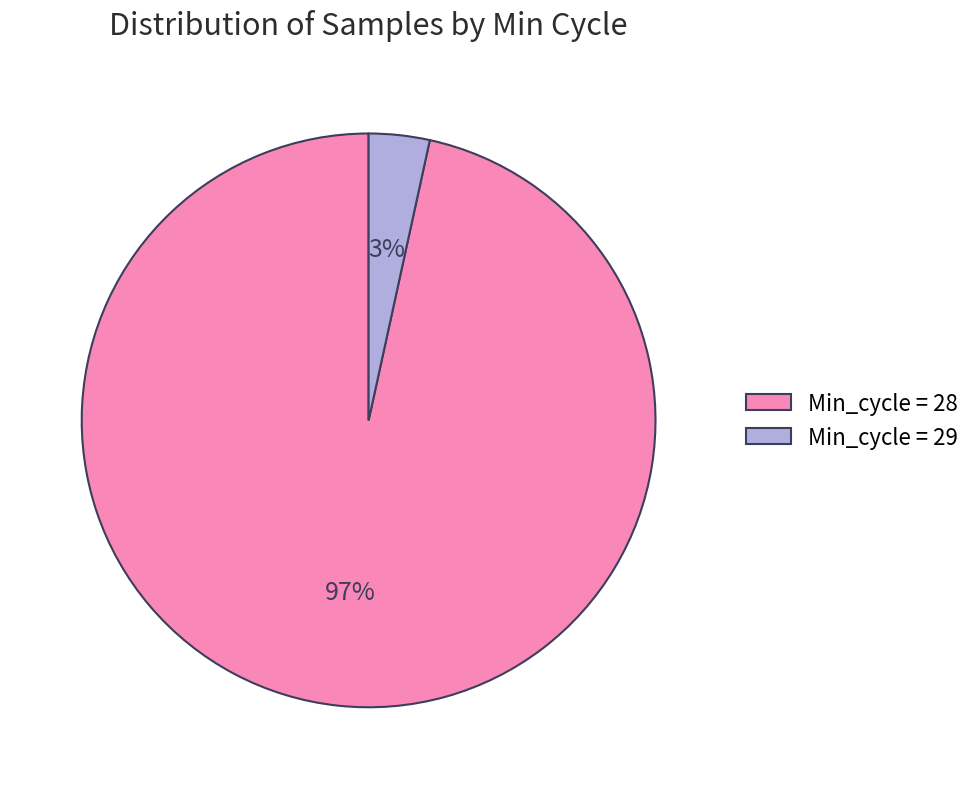

What is the majority slice?

Min_cycle = 28